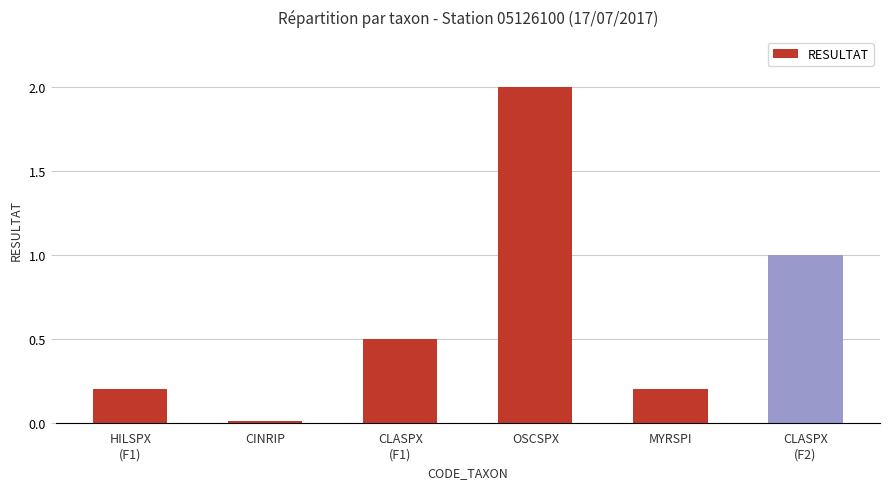

At which category does the chart reach its peak across all series?

OSCSPX